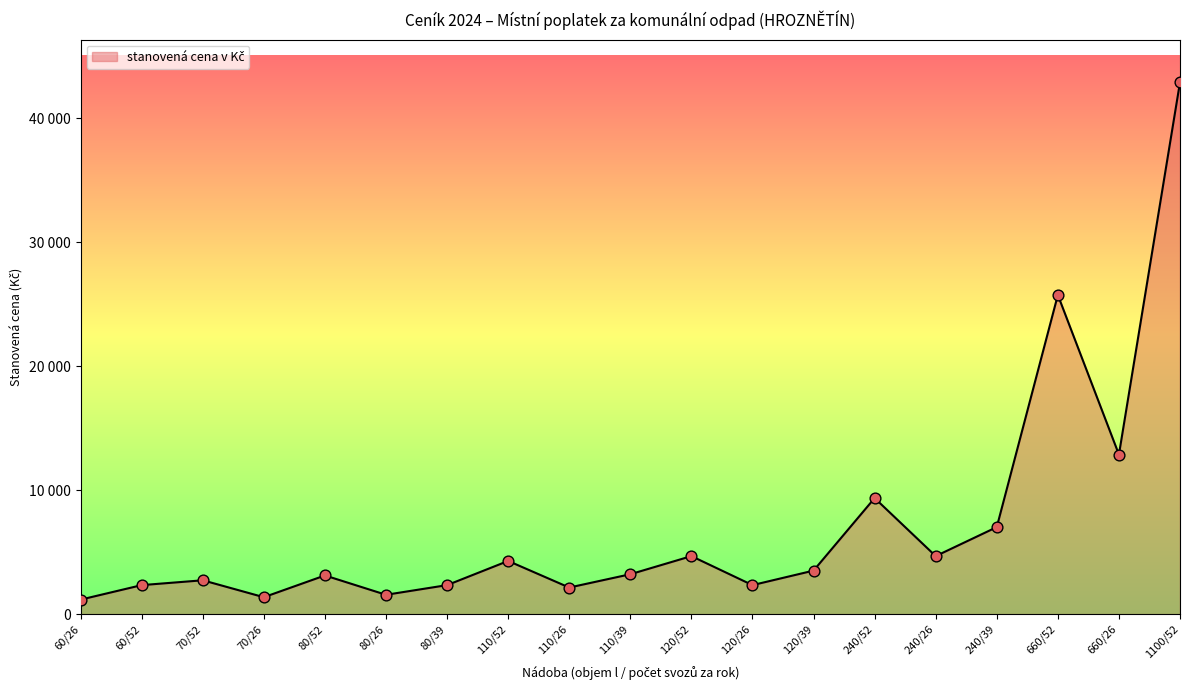

Between 240/26 and 240/52, which is larger?

240/52